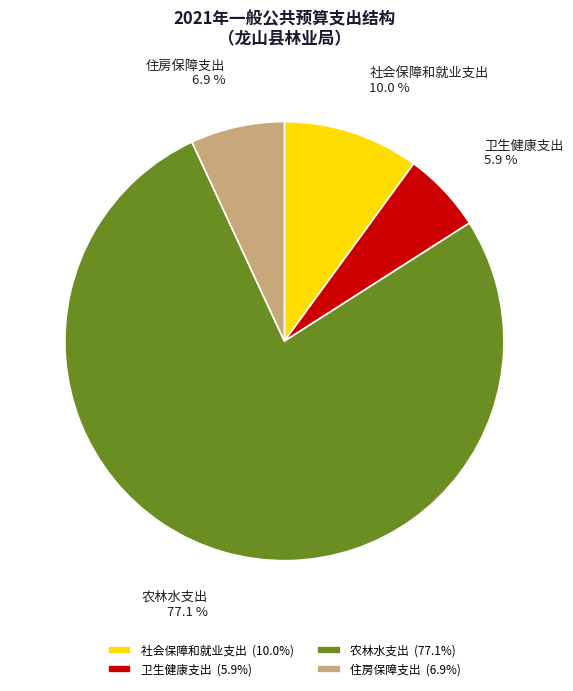

Is there any slice that represents more than half of the pie?

Yes